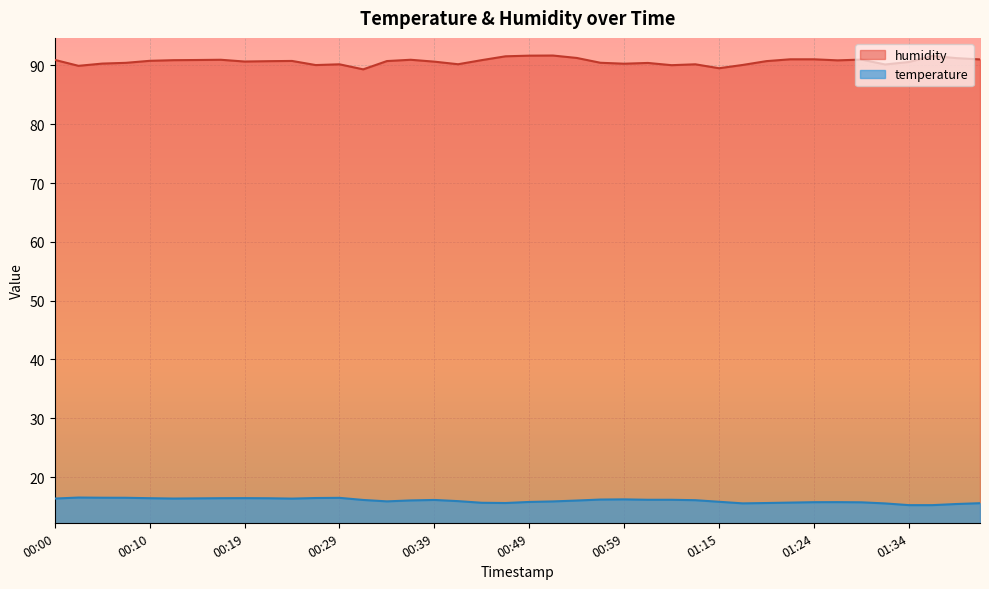

What are all the series names shown in the legend?

humidity, temperature